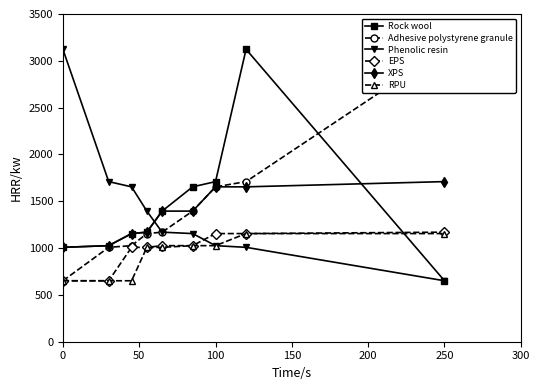

True or false: Adhesive polystyrene granule and RPU cross at least once.

False